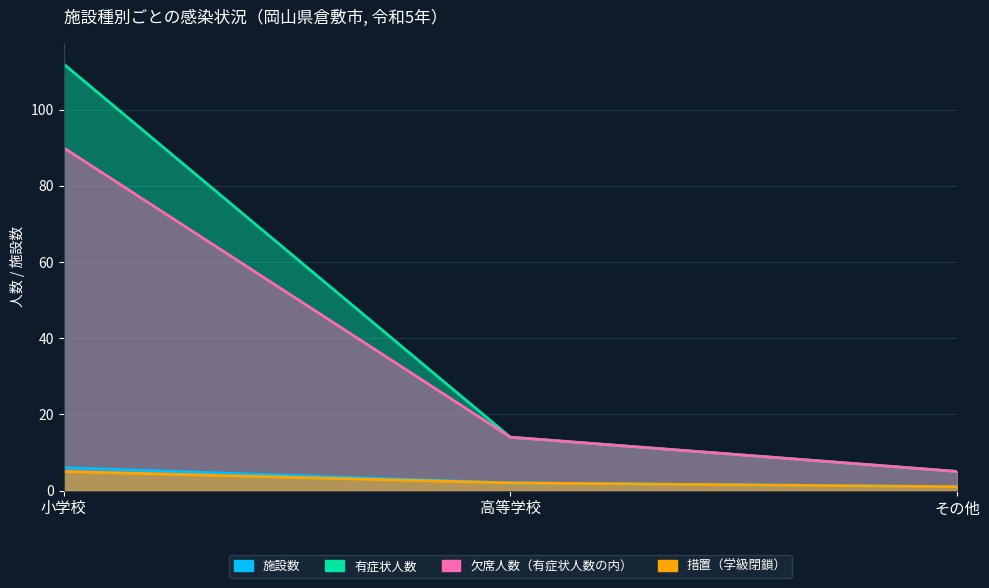

How many values in the 施設数 series exceed 2?

1